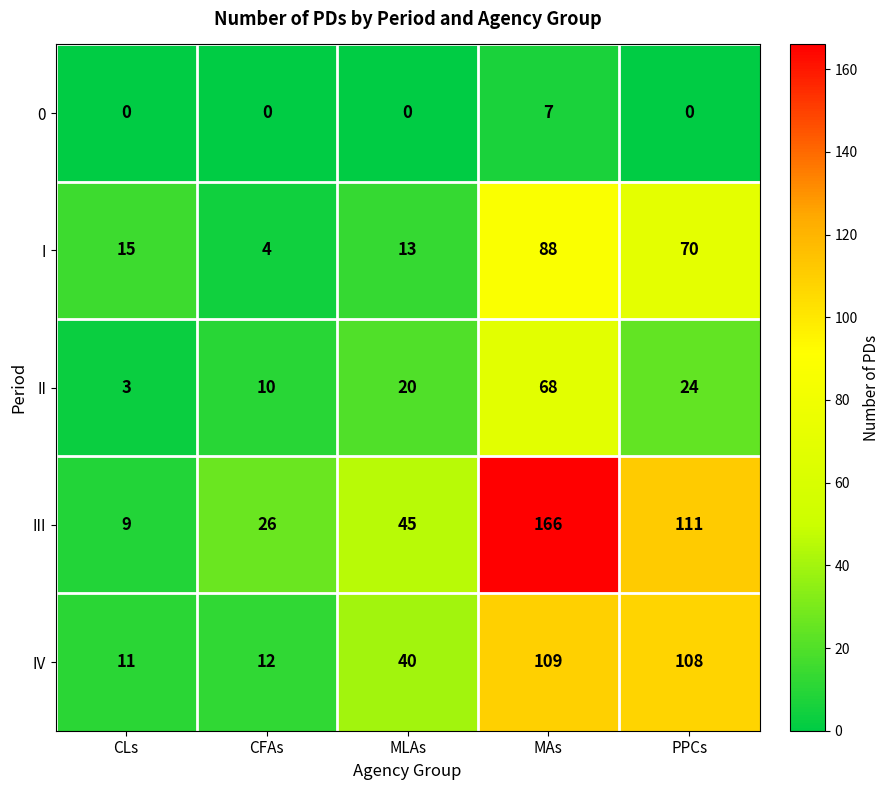

The value of II at CFAs is 16. True or false?

False